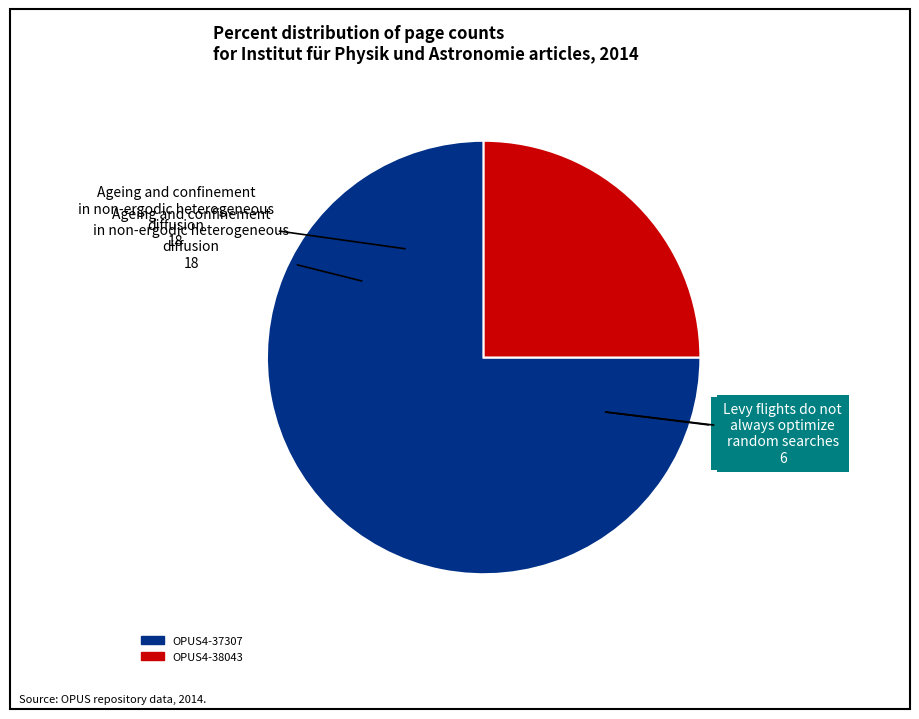

Rank the categories by value from highest to lowest.

OPUS4-37307, OPUS4-38043